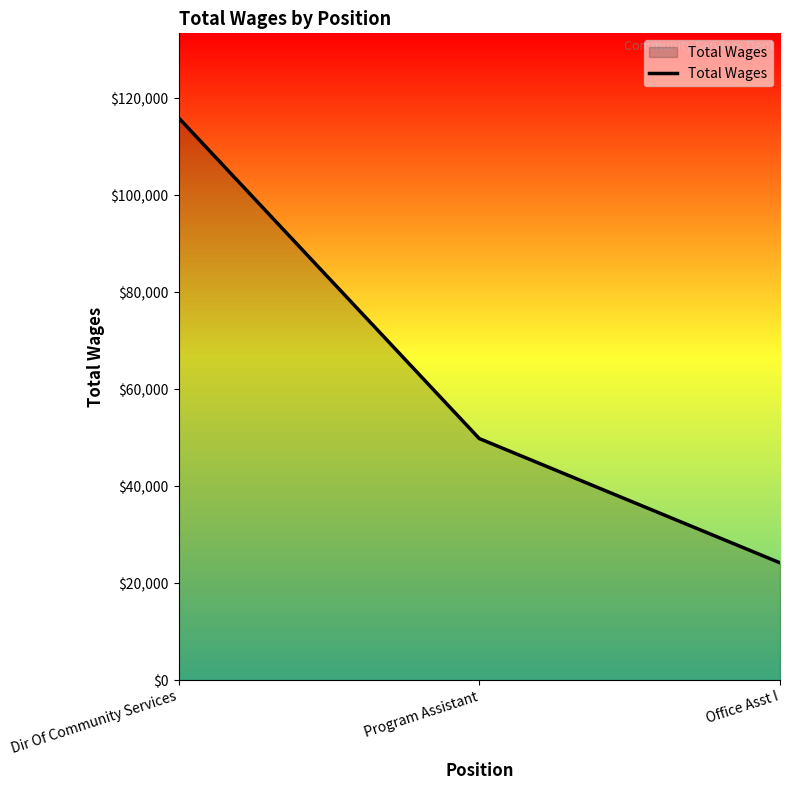

At which category does the chart reach its peak across all series?

Dir Of Community Services